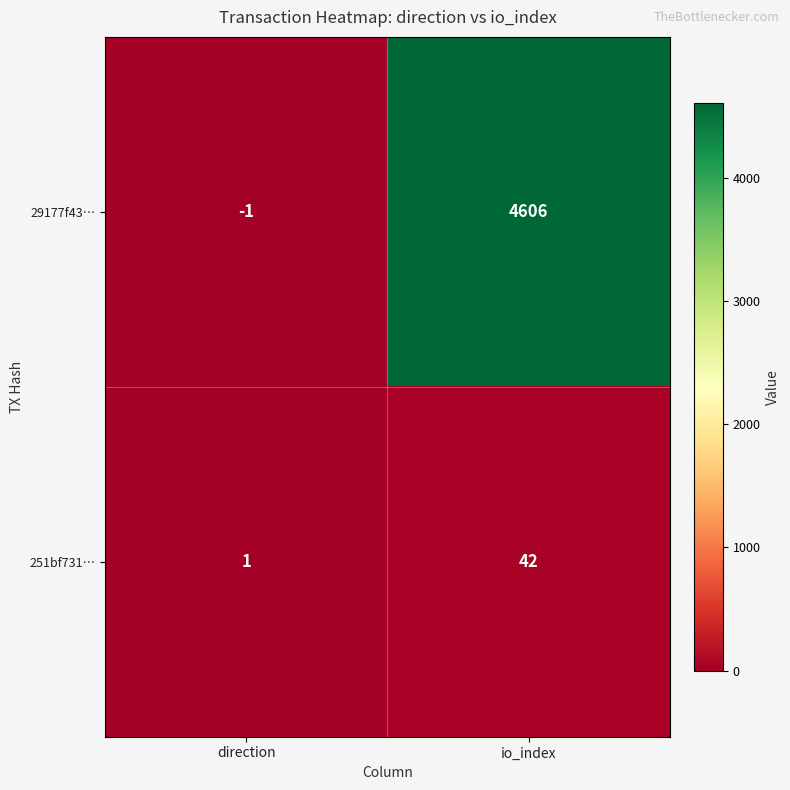

Rank the series by their average value, from highest to lowest.

29177f43…, 251bf731…